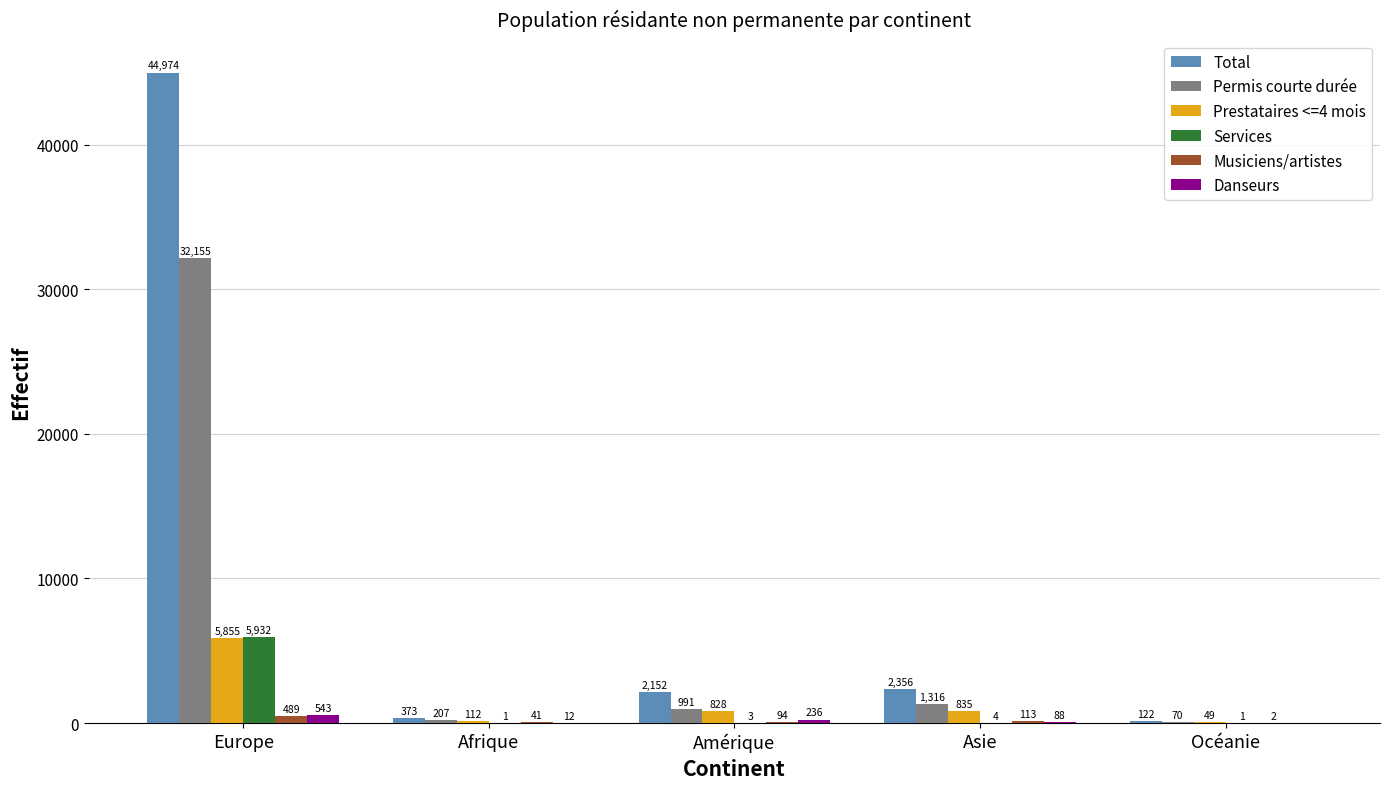

At which label is Musiciens/artistes closest to 245?

Asie